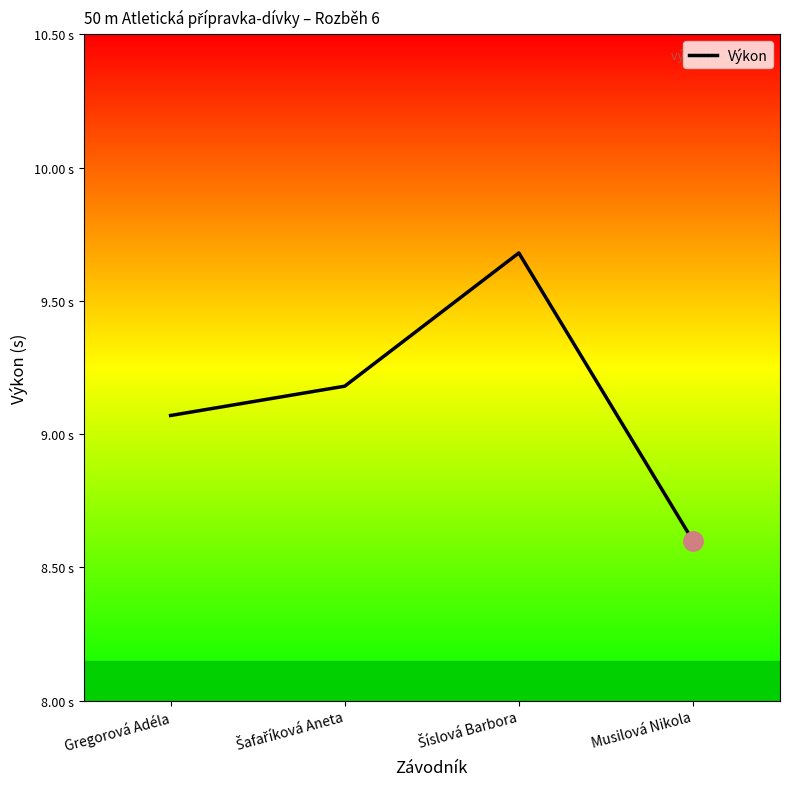

What is the difference between the values at Šafaříková Aneta and Šíslová Barbora?

0.5